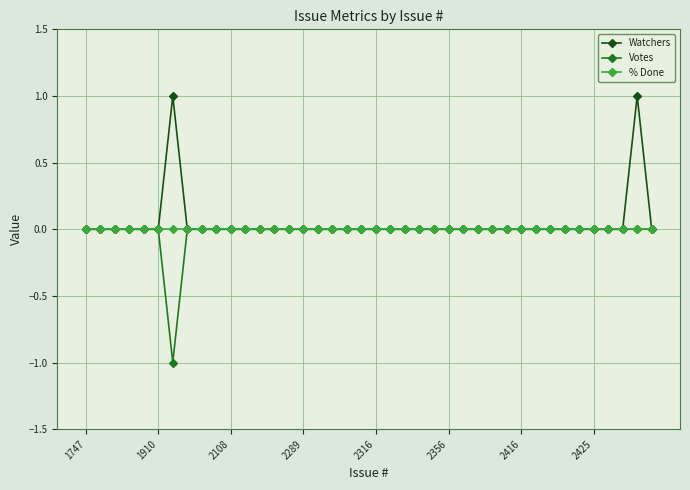

How many lines are shown in the chart?

3